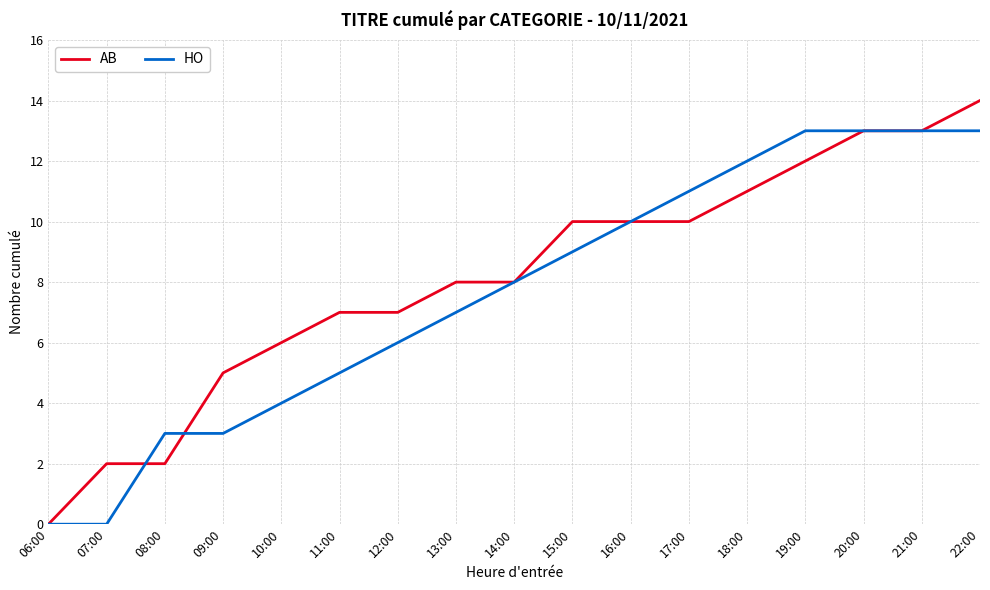

Is the value of HO at 10:00 greater than the value of AB at 16:00?

No